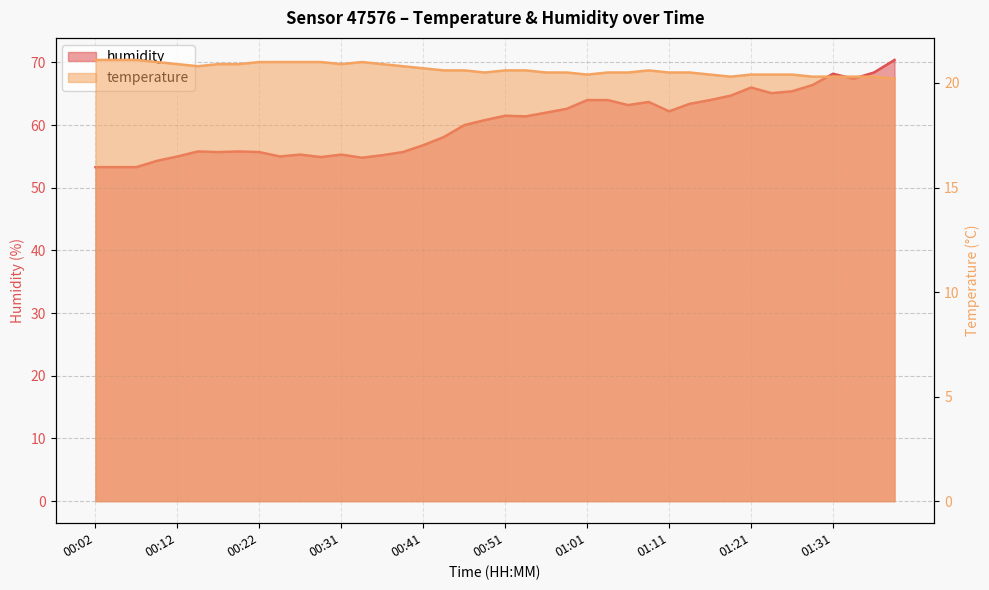

True or false: temperature and humidity cross at least once.

False